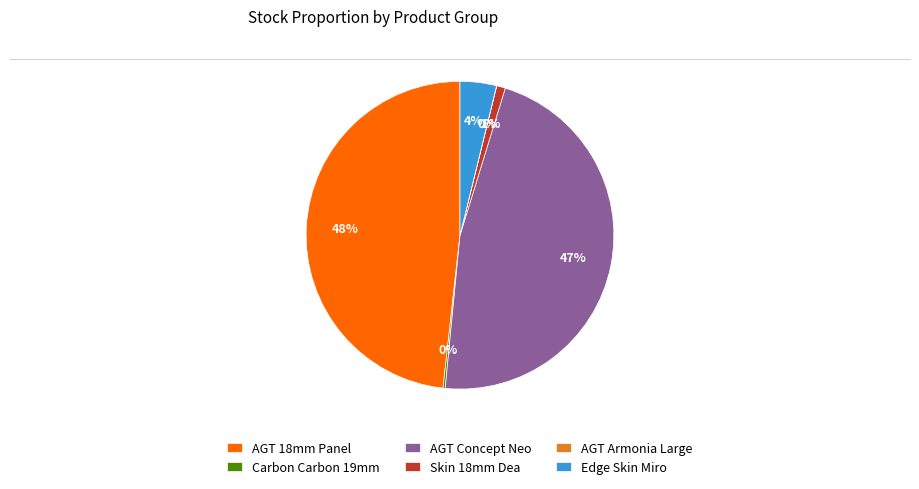

To the nearest percent, what is the difference between the largest and smallest slice percentages?

48%